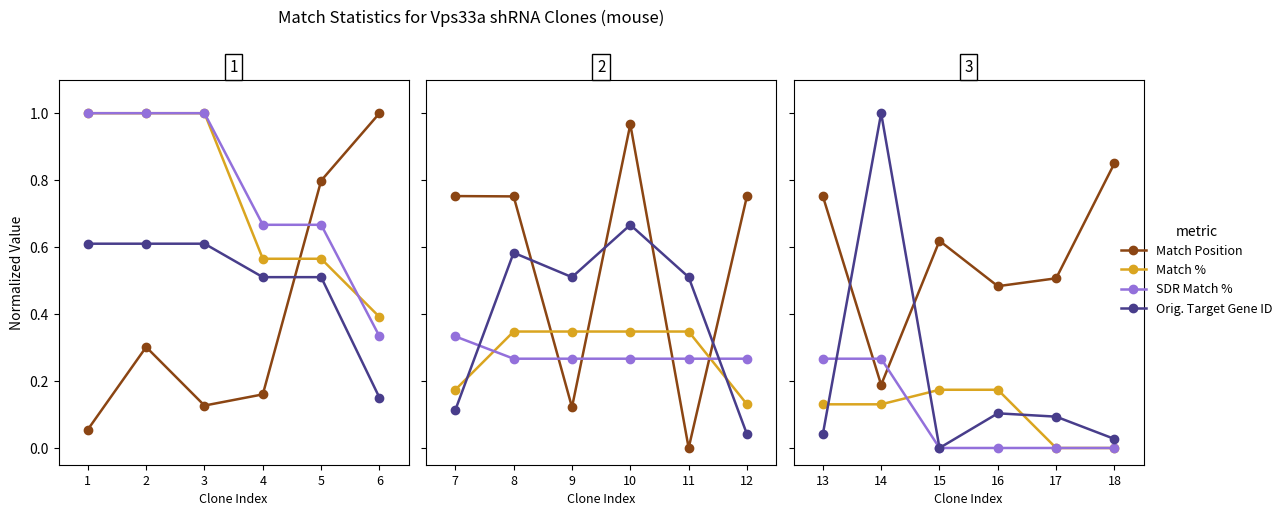

The SDR Match % series shows 1.5 at 3. True or false?

False